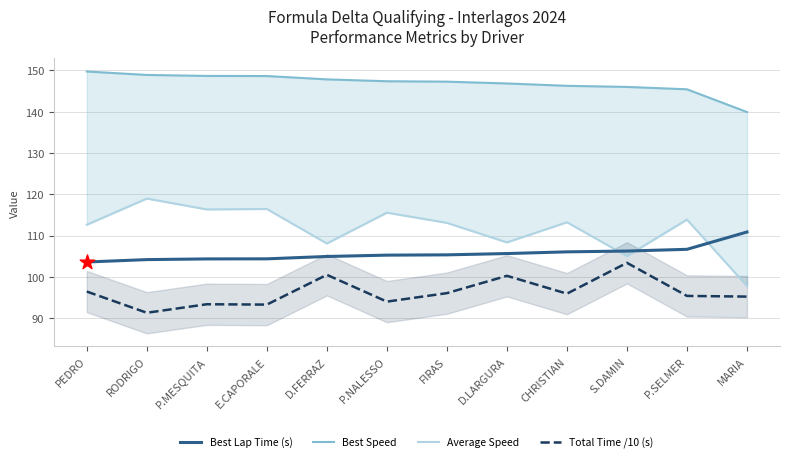

Which series has the largest total across all categories?

Best Speed